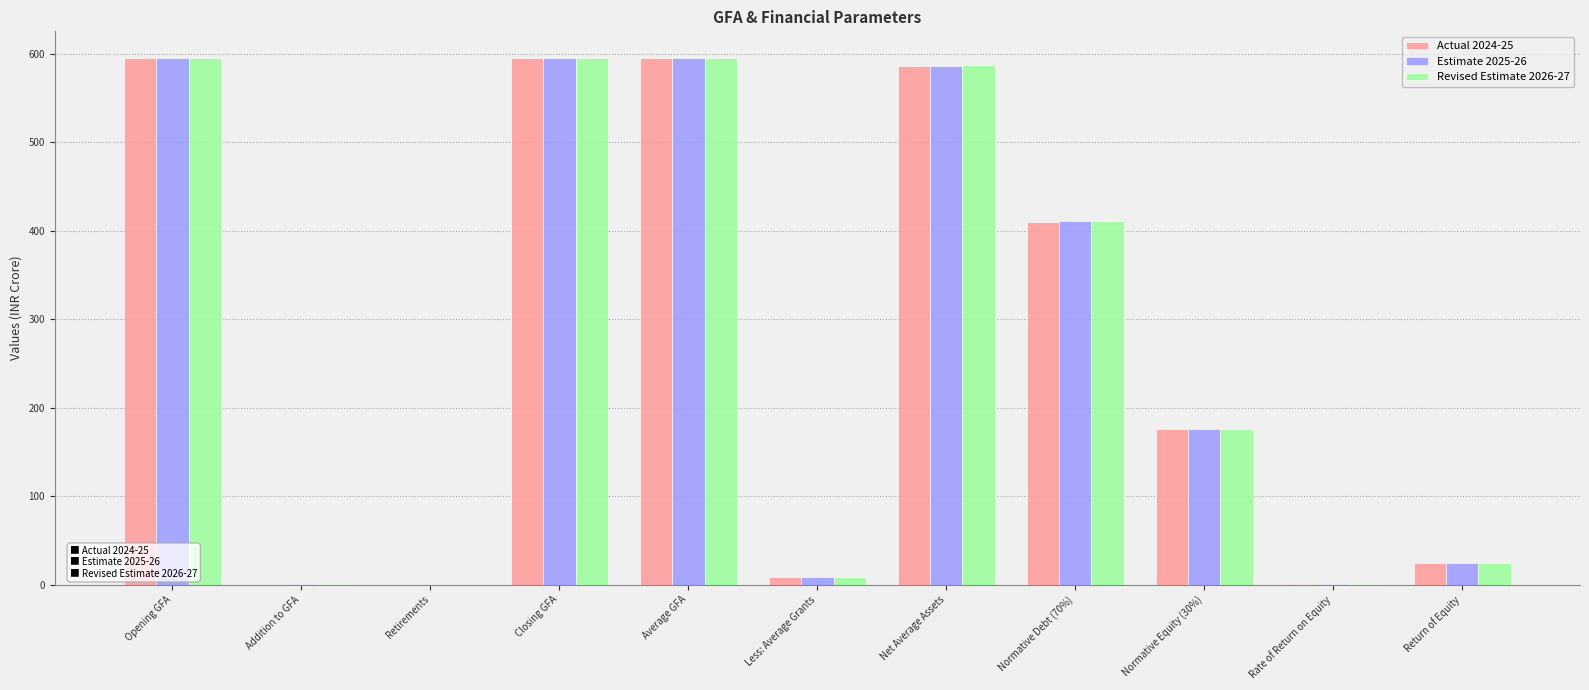

Where is Estimate 2025-26 nearest to the value 297?

Normative Debt (70%)